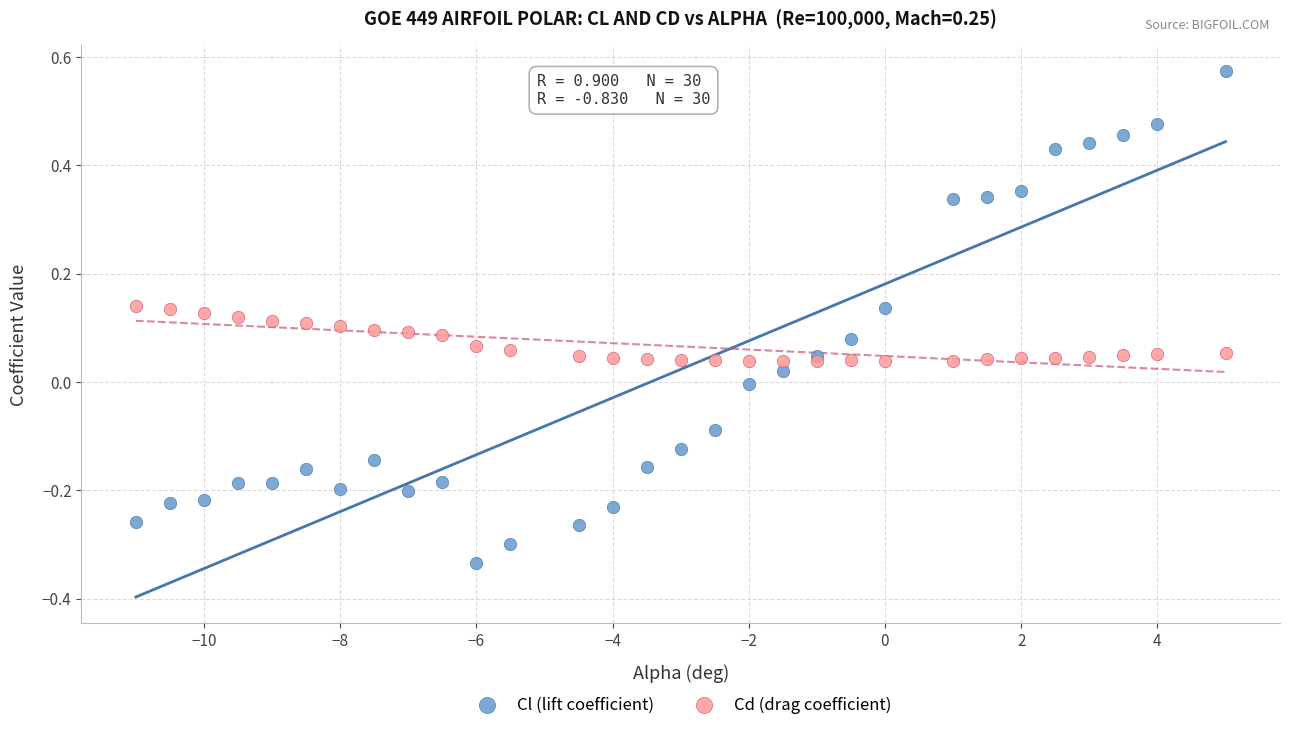

Which series reaches the maximum Y coordinate?

Cl (lift coefficient)